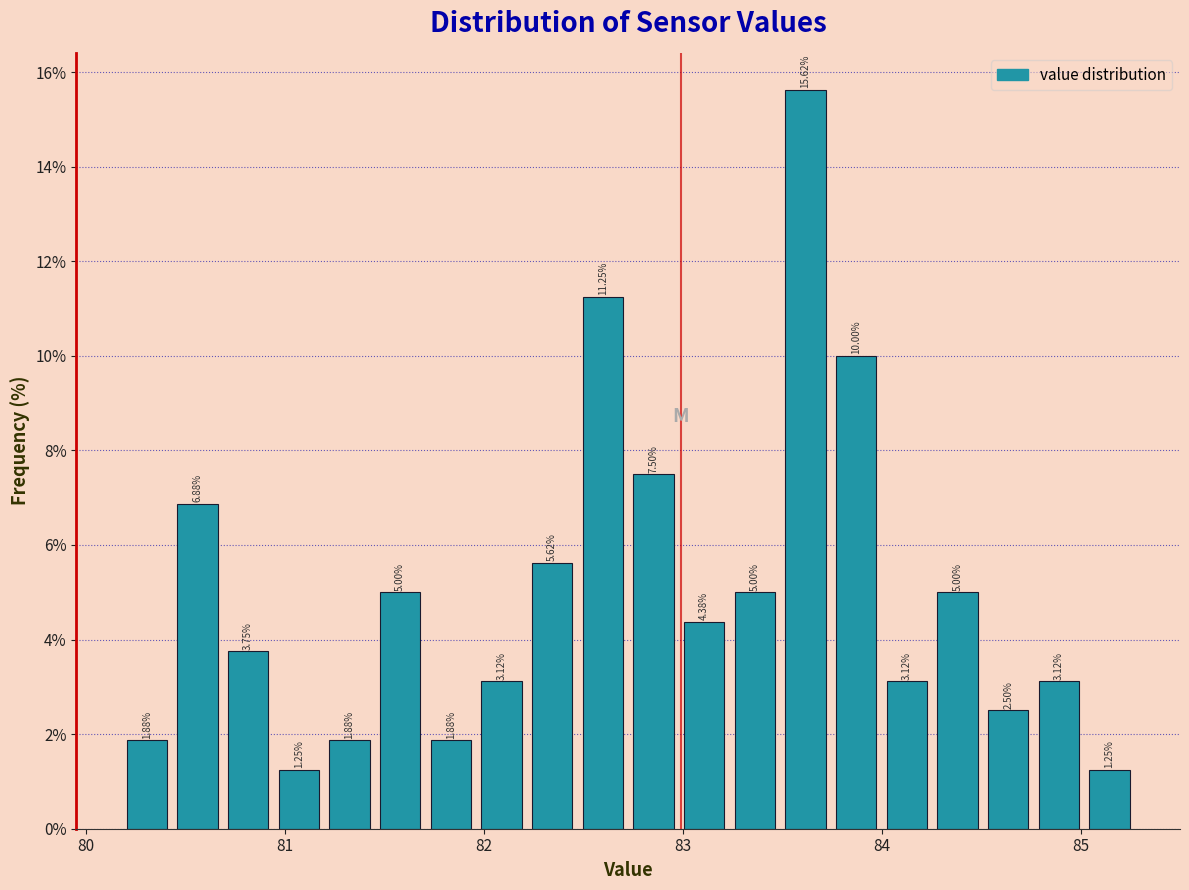

Read against the x-axis, roughly where is the centre of the tallest bar?

83.6